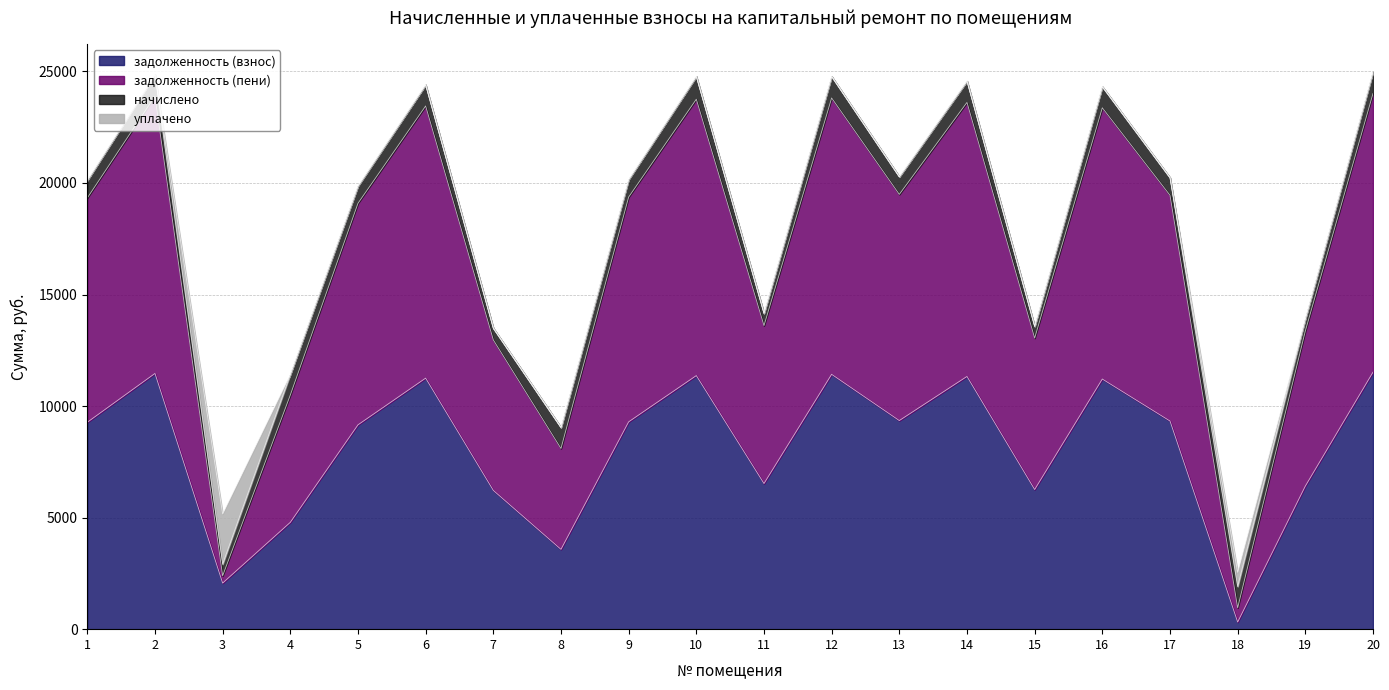

Where is the first local maximum for задолженность (пени)?

2